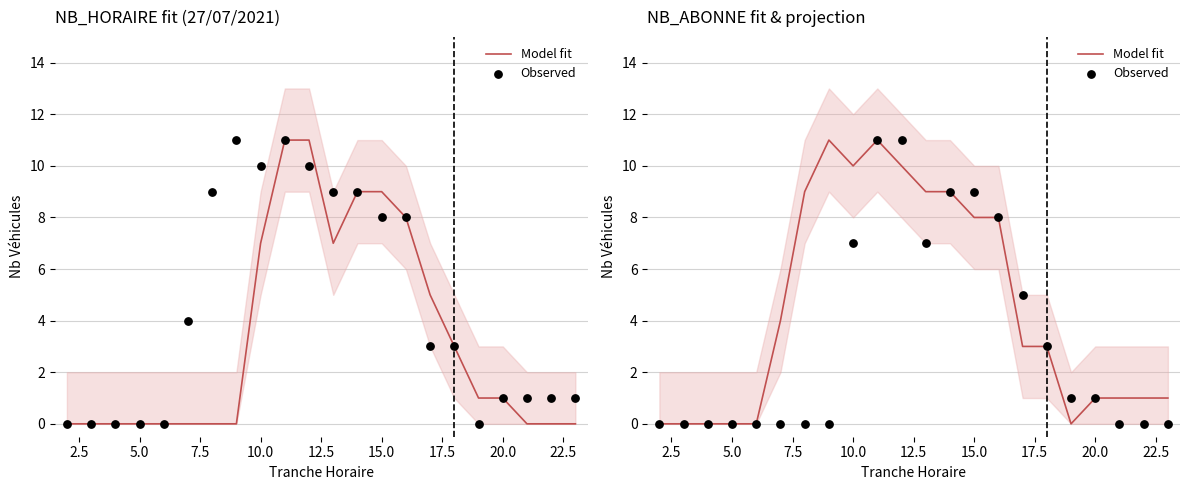

Which series has the widest spread of Y values?

Model fit